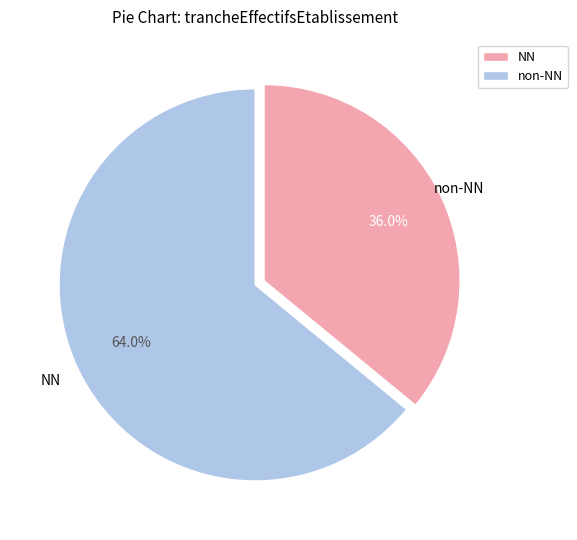

How many segments does this pie chart have?

2